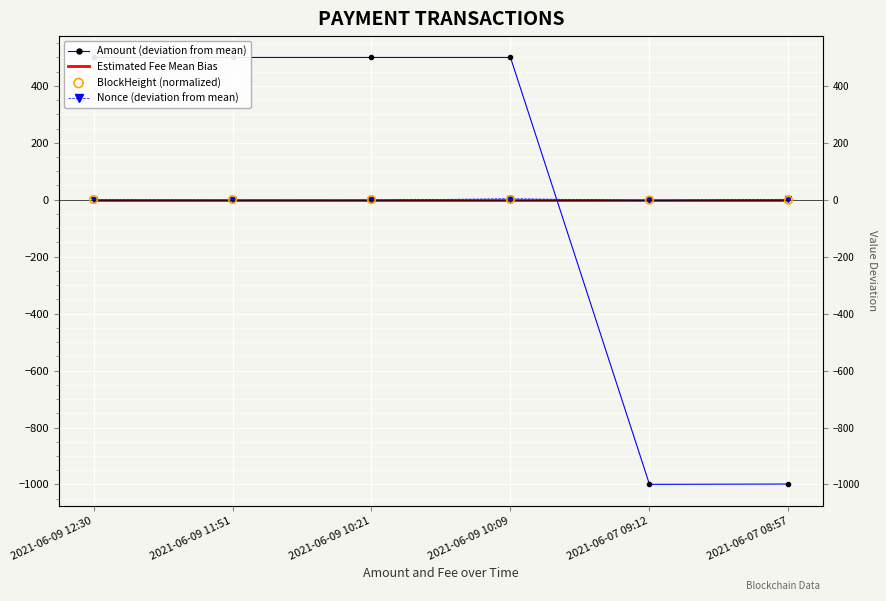

Which series has the largest total across all categories?

Amount (deviation from mean)